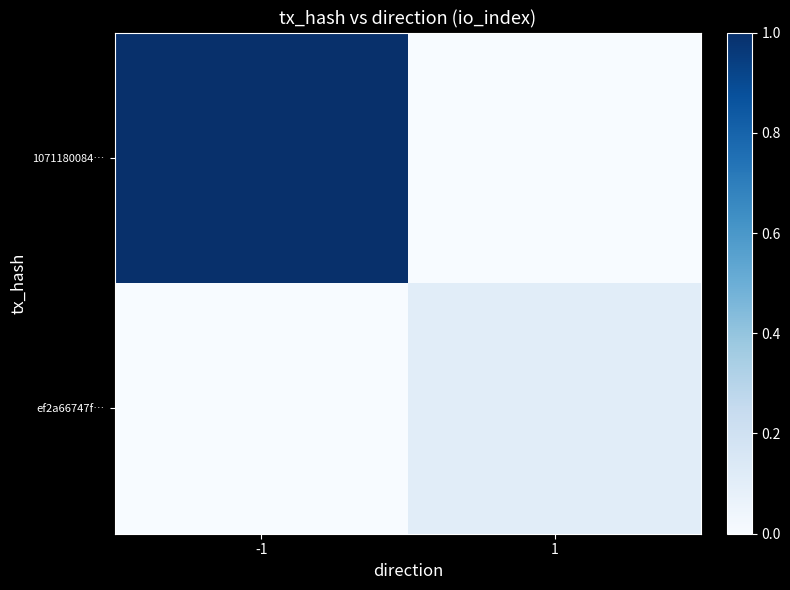

Rank the series at -1 from highest to lowest value.

1071180084…, ef2a66747f…